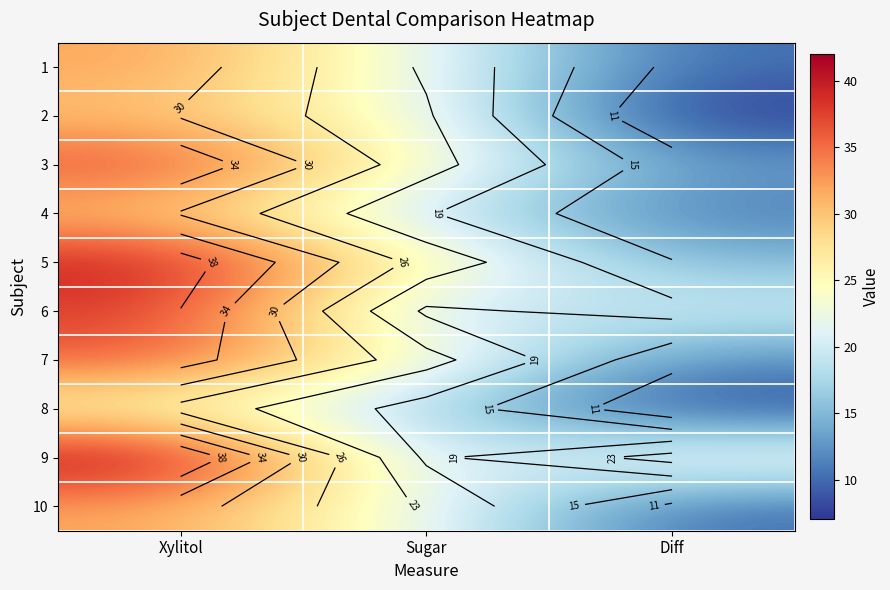

Rank the series by their maximum value, from lowest to highest.

8, 2, 4, 1, 10, 7, 3, 6, 5, 9